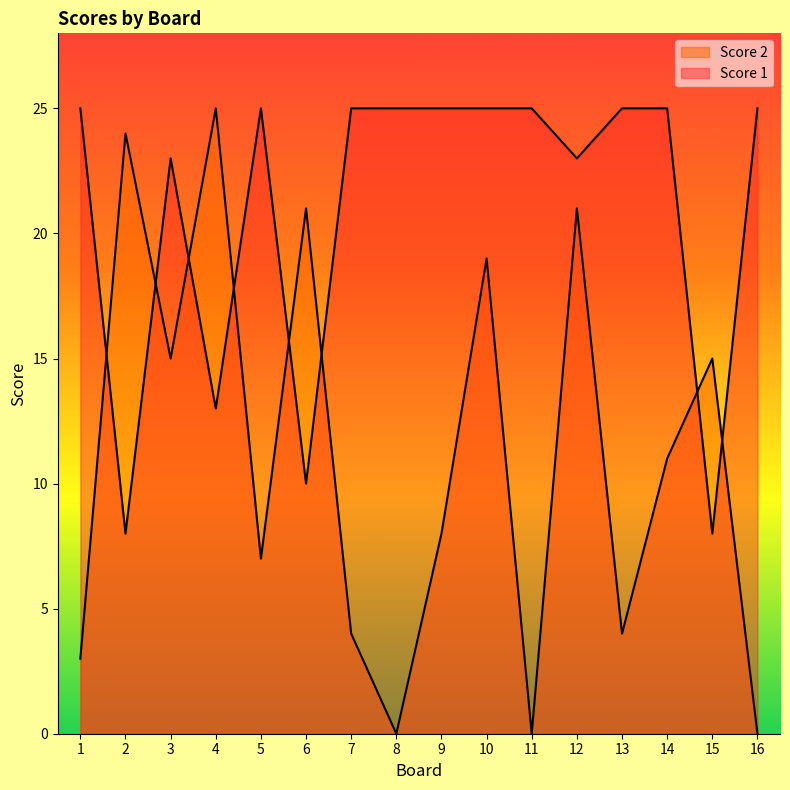

What is the difference between the maximum and second lowest values in the Score 2 series?

25